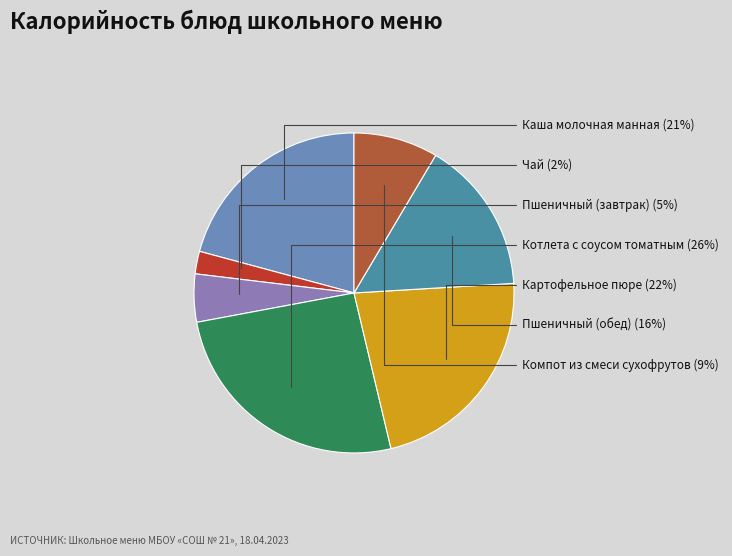

Do Компот из смеси сухофрутов and Котлета с соусом томатным together represent more than half of the pie?

No